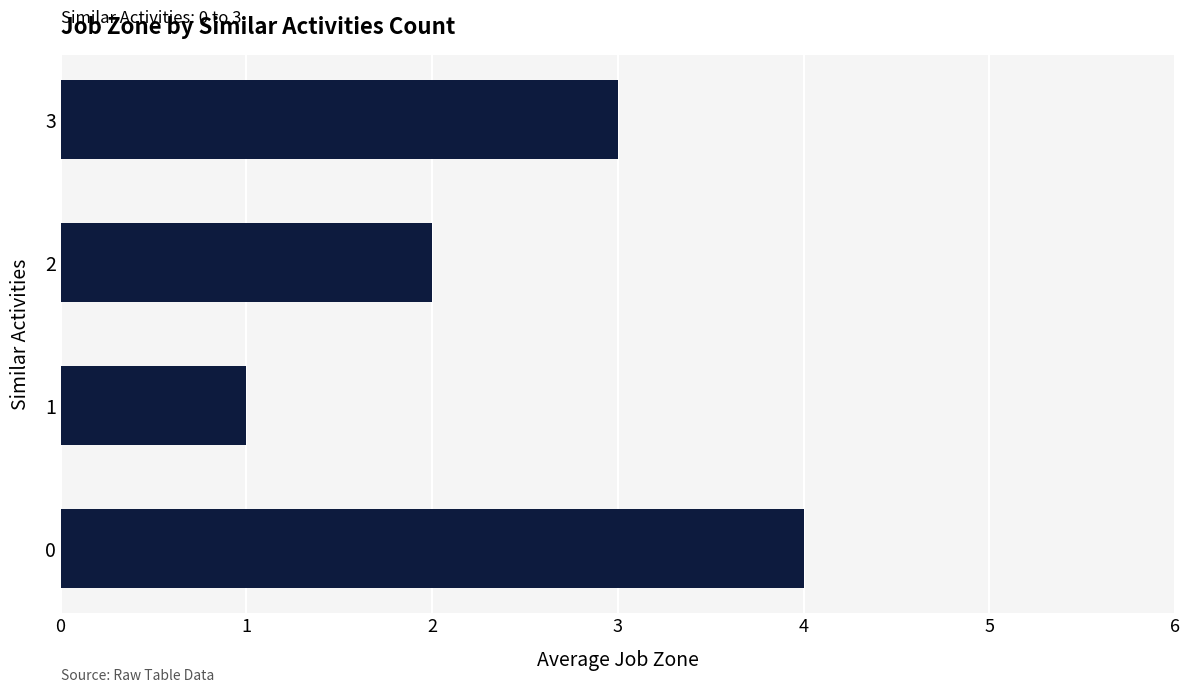

What is the sum of all values?

10